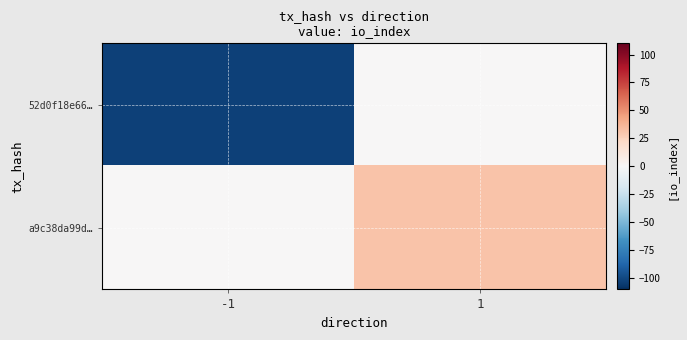

Reading right to left, transcribe all the data shown in this chart.

52d0f18e66…: 1=0	-1=-103
a9c38da99d…: 1=31	-1=0